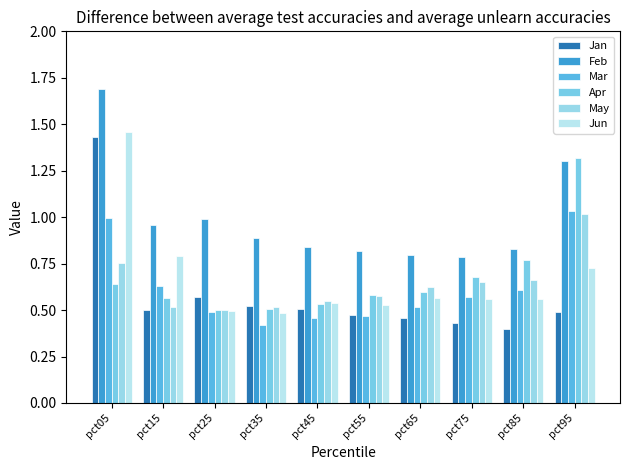

What is the sum of all May values?

6.4